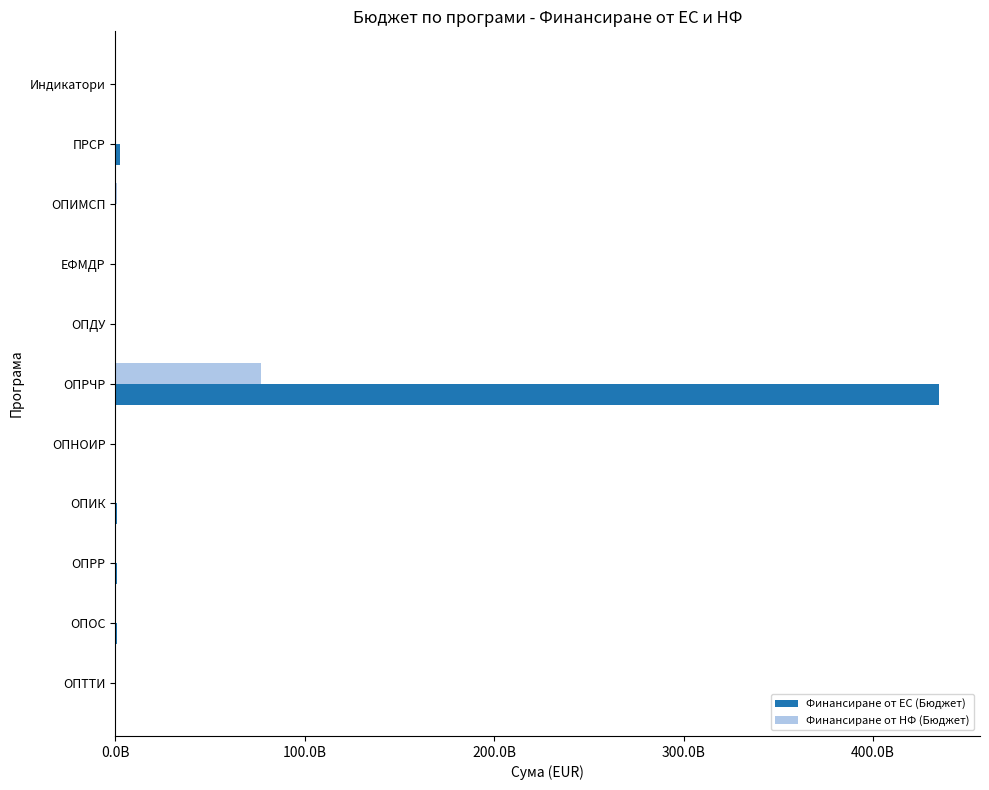

What are all the series names shown in the legend?

Финансиране от ЕС (Бюджет), Финансиране от НФ (Бюджет)